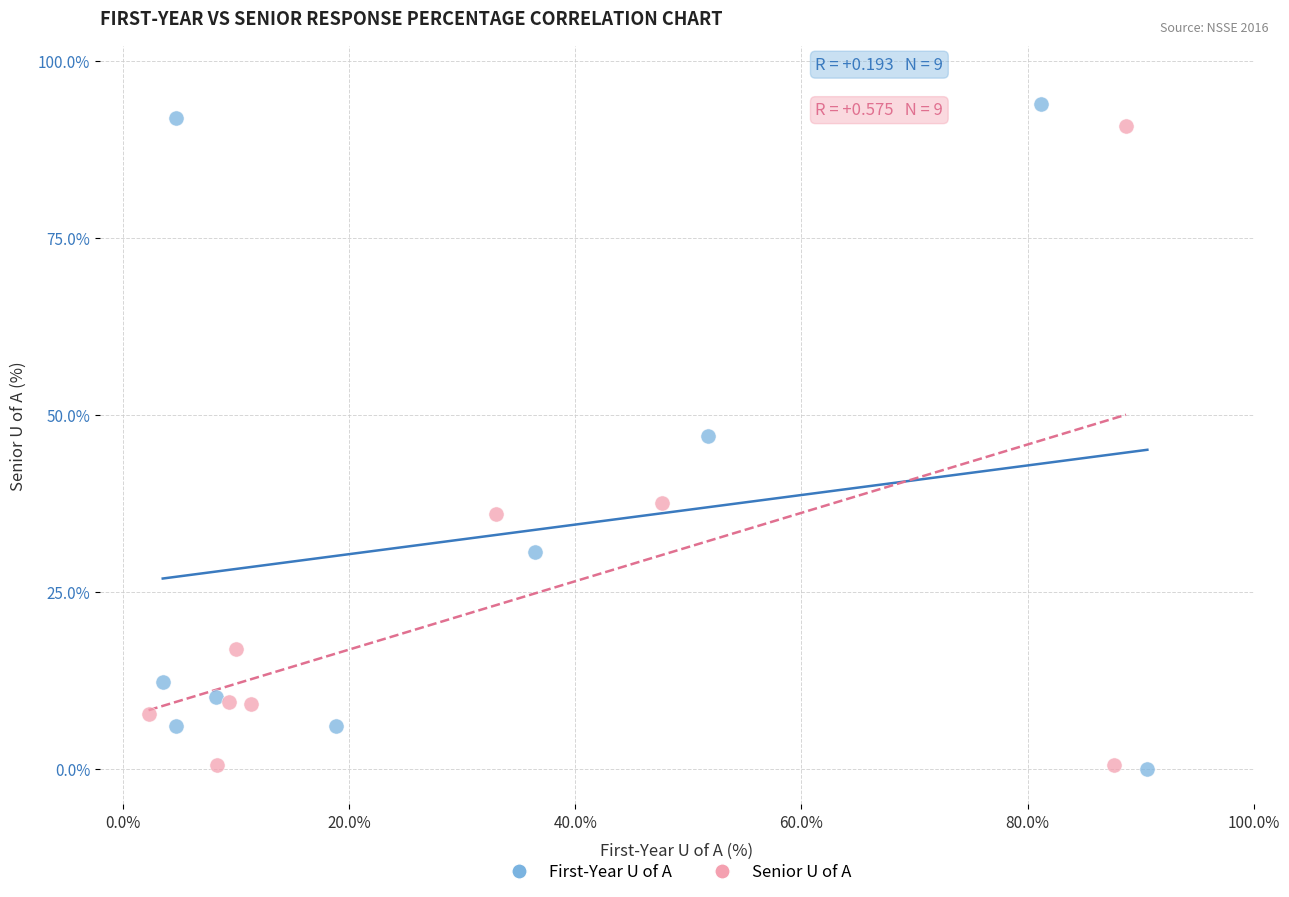

What are all the series names shown in the legend?

First-Year U of A, Senior U of A